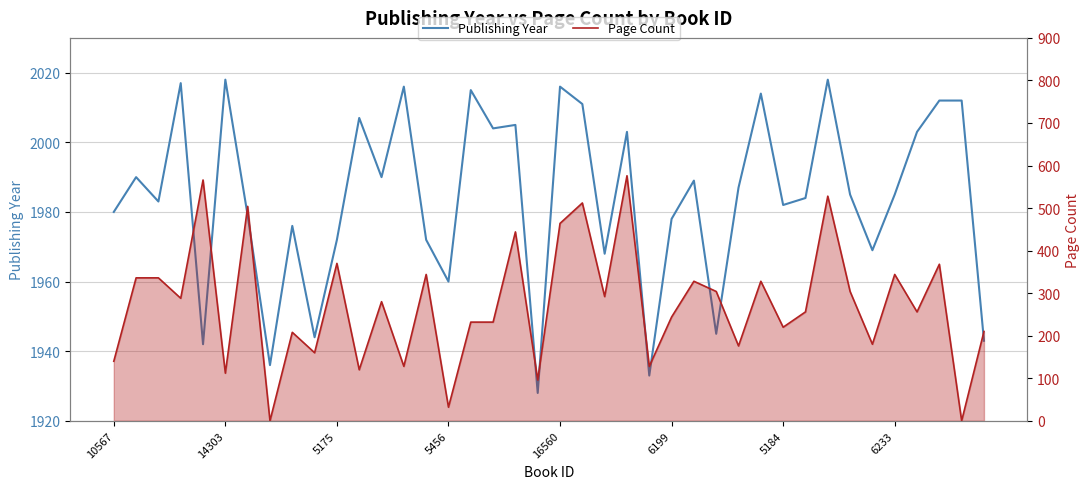

Does the chart have visible grid lines?

Yes